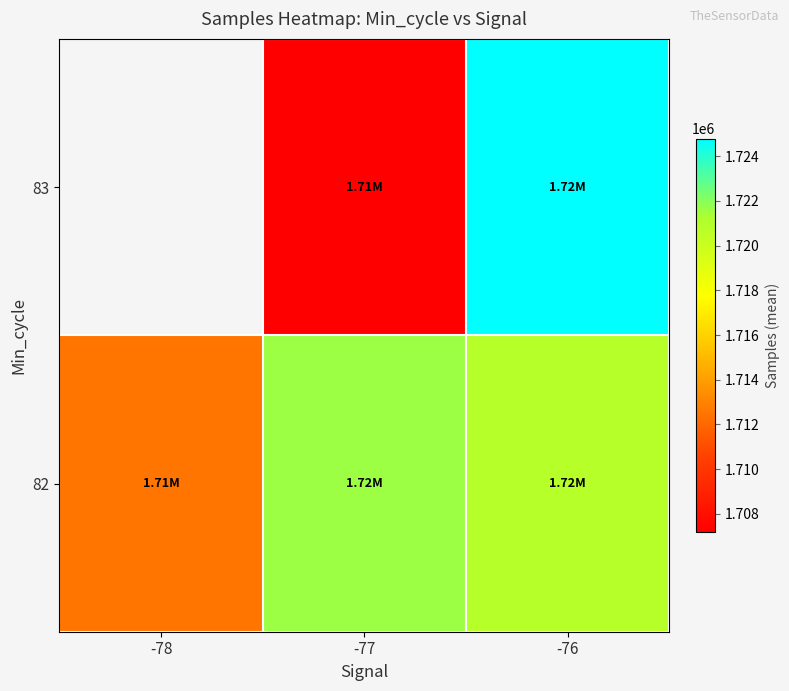

Is the value of 83 at -76 greater than the value of 82 at -76?

Yes